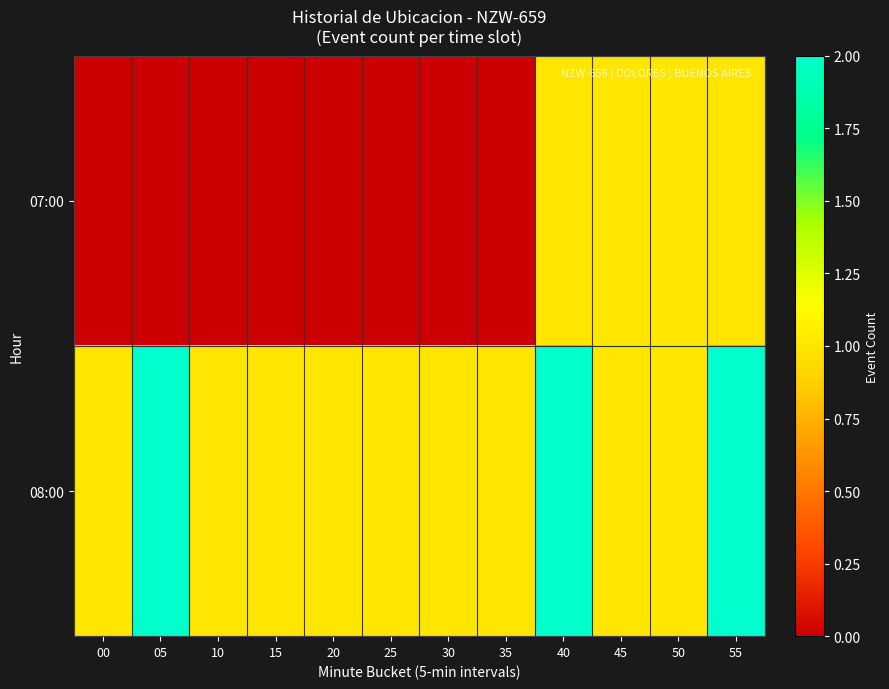

Reading left to right, list all the values displayed in this chart.

07:00: 00=0	05=0	10=0	15=0	20=0	25=0	30=0	35=0	40=1	45=1	50=1	55=1
08:00: 00=1	05=2	10=1	15=1	20=1	25=1	30=1	35=1	40=2	45=1	50=1	55=2